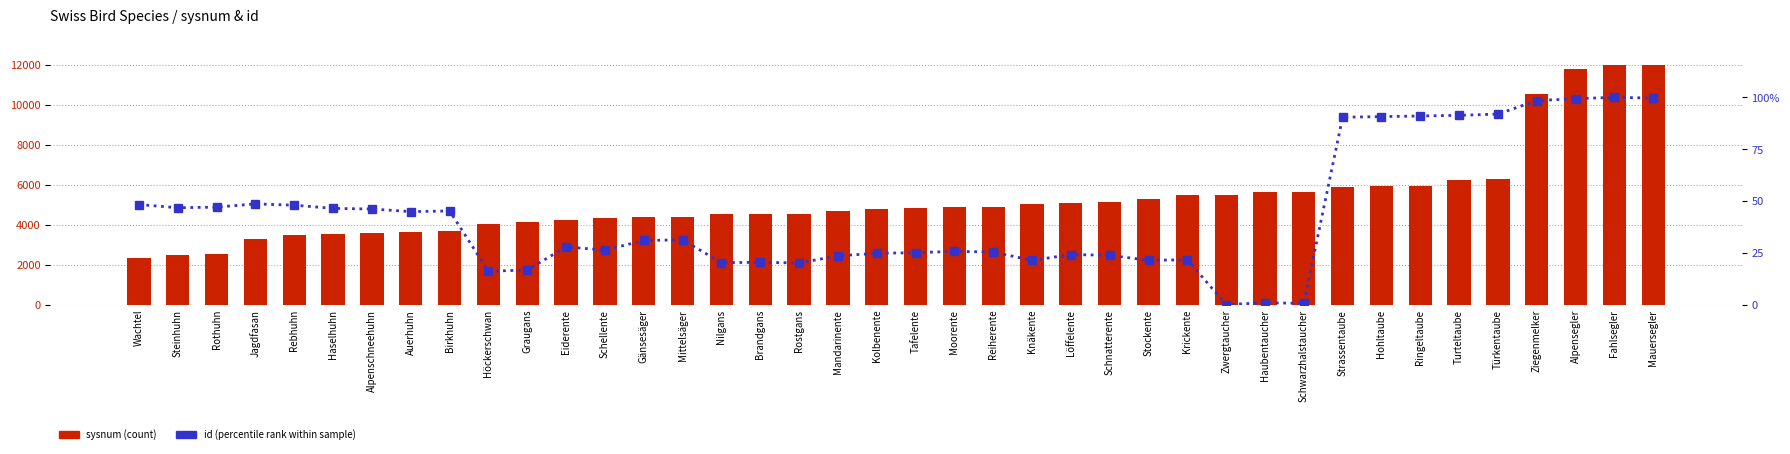

Between Hohltaube and Ziegenmelker, which series saw the biggest shift?

sysnum